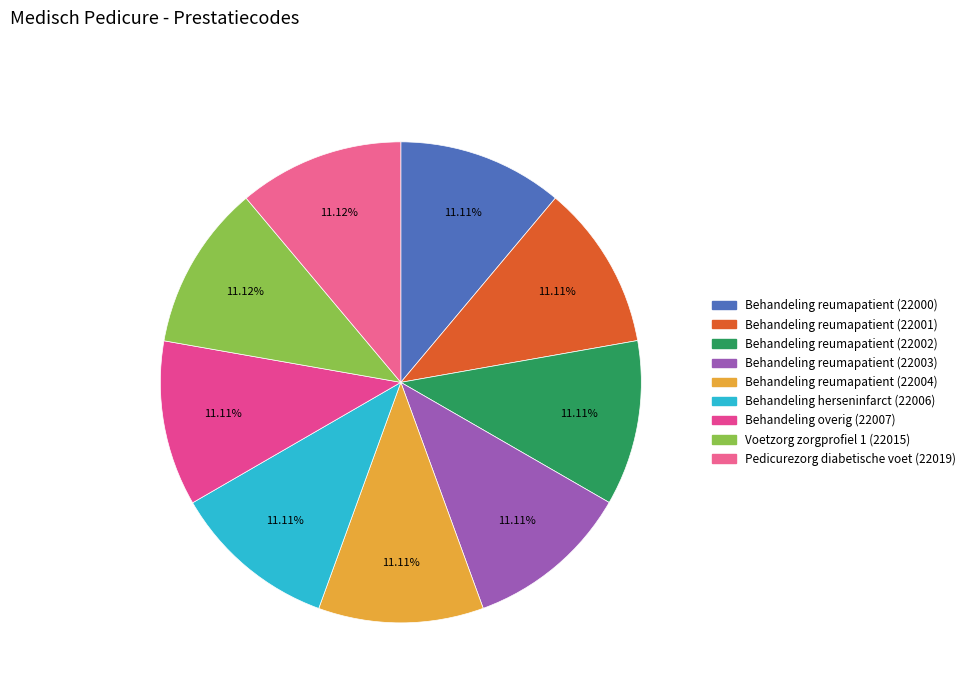

What is the ratio of the value at Behandeling reumapatient (22000) to the value at Behandeling reumapatient (22003)?

1.0